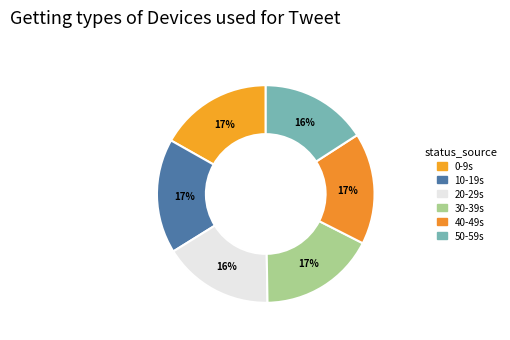

How many segments does this pie chart have?

6